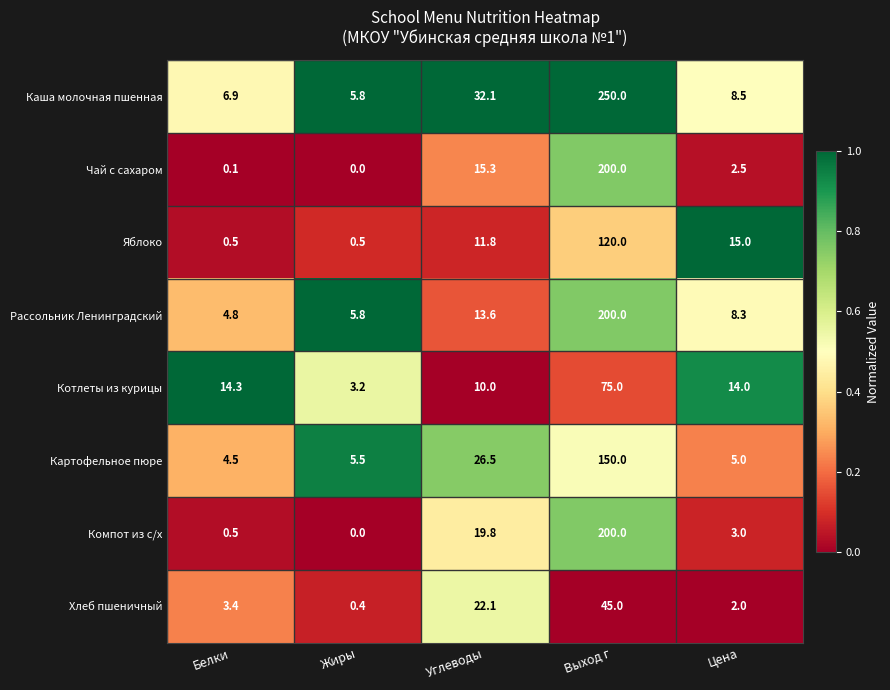

At which label does Рассольник Ленинградский first exceed 8?

Углеводы